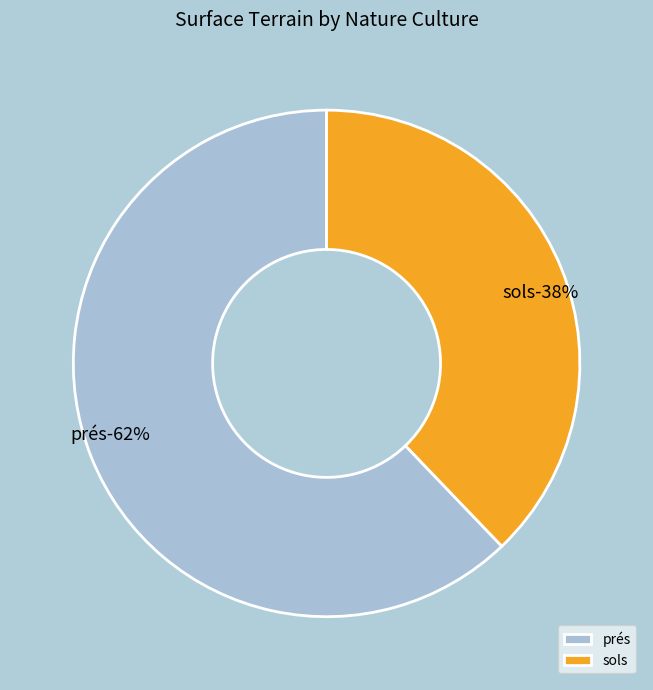

To the nearest percent, what is the difference between the largest and smallest slice percentages?

24%